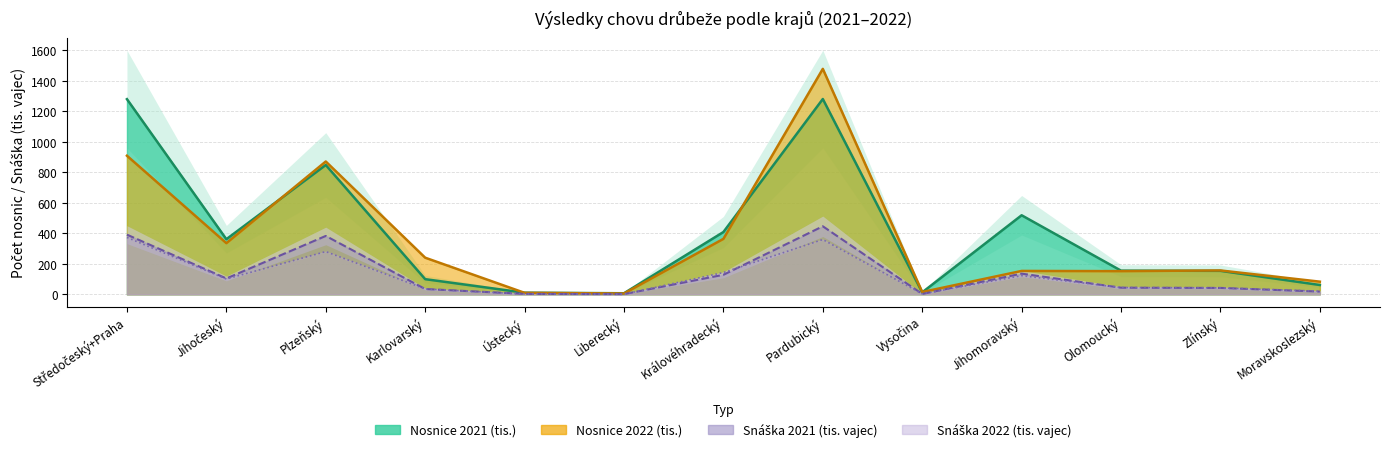

Does the chart have visible grid lines?

Yes